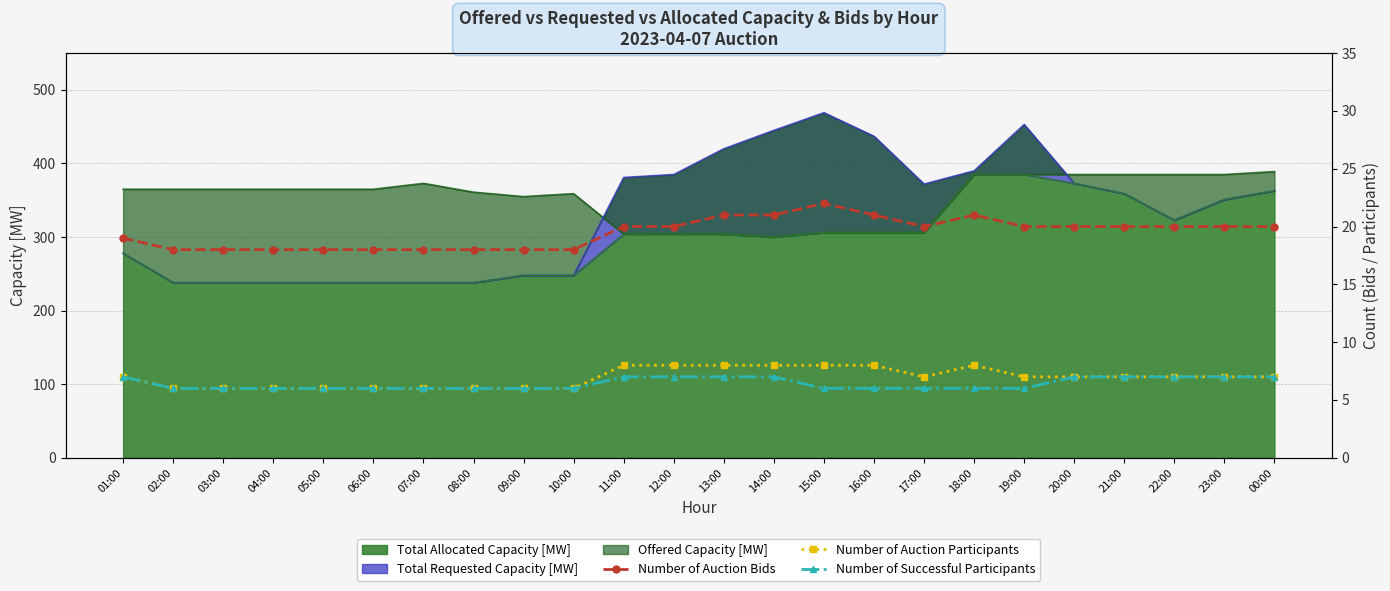

The value of Total Allocated Capacity [MW] at 17:00 is 113. True or false?

False